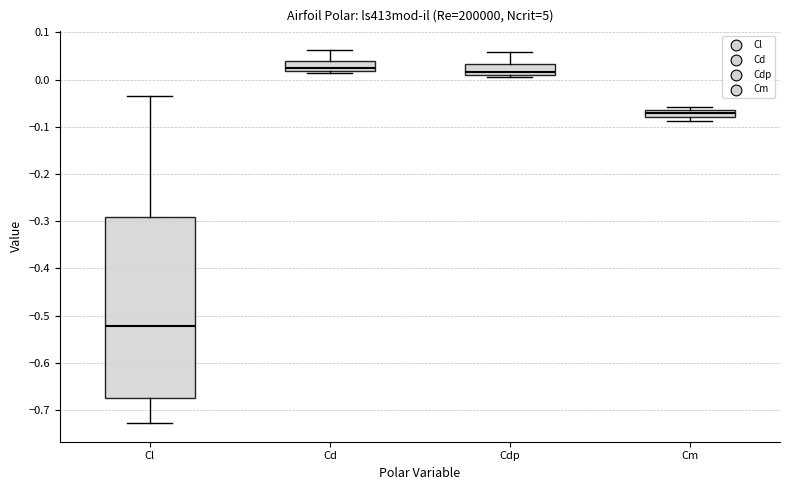

Which box has the lowest median line?

Cl